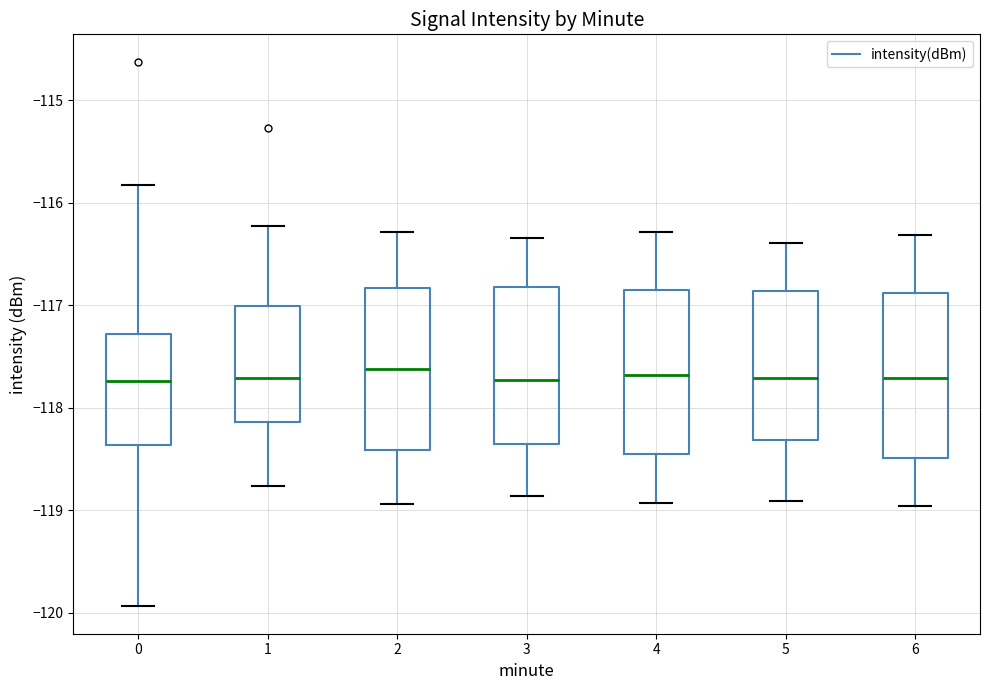

Reading left to right, read every box against the y-axis: the position of its median line, the range the box covers, and the ends of its whiskers. The values are not printed on the chart, so give them approximately, as read against the axis.

0: median -117.7, box -118.4 to -117.3, whiskers -119.9 to -115.8
1: median -117.7, box -118.1 to -117.0, whiskers -118.8 to -116.2
2: median -117.6, box -118.4 to -116.8, whiskers -118.9 to -116.3
3: median -117.7, box -118.4 to -116.8, whiskers -118.9 to -116.3
4: median -117.7, box -118.5 to -116.8, whiskers -118.9 to -116.3
5: median -117.7, box -118.3 to -116.9, whiskers -118.9 to -116.4
6: median -117.7, box -118.5 to -116.9, whiskers -119.0 to -116.3